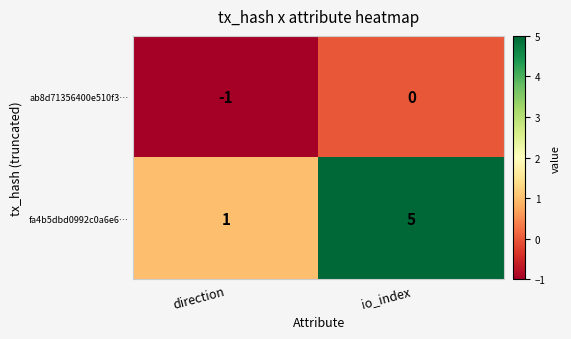

What is the difference between the maximum and minimum values in the fa4b5dbd0992c0a6e6… series?

4